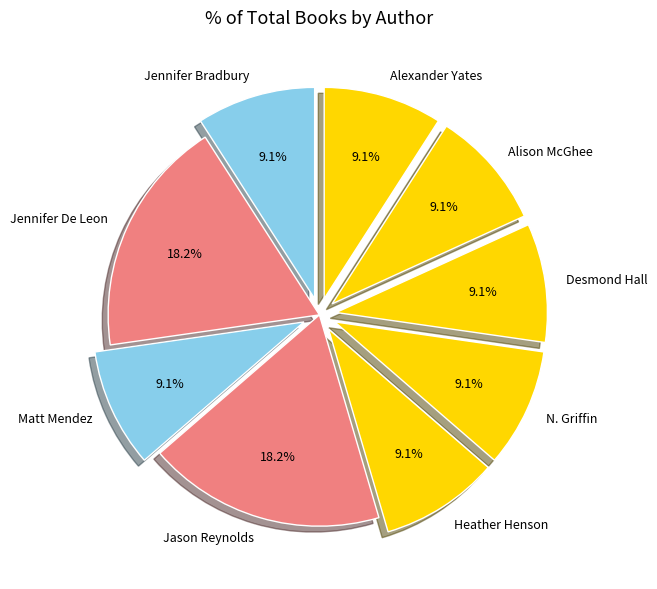

Combined, what portion of the pie is N. Griffin and Matt Mendez?

18.2%